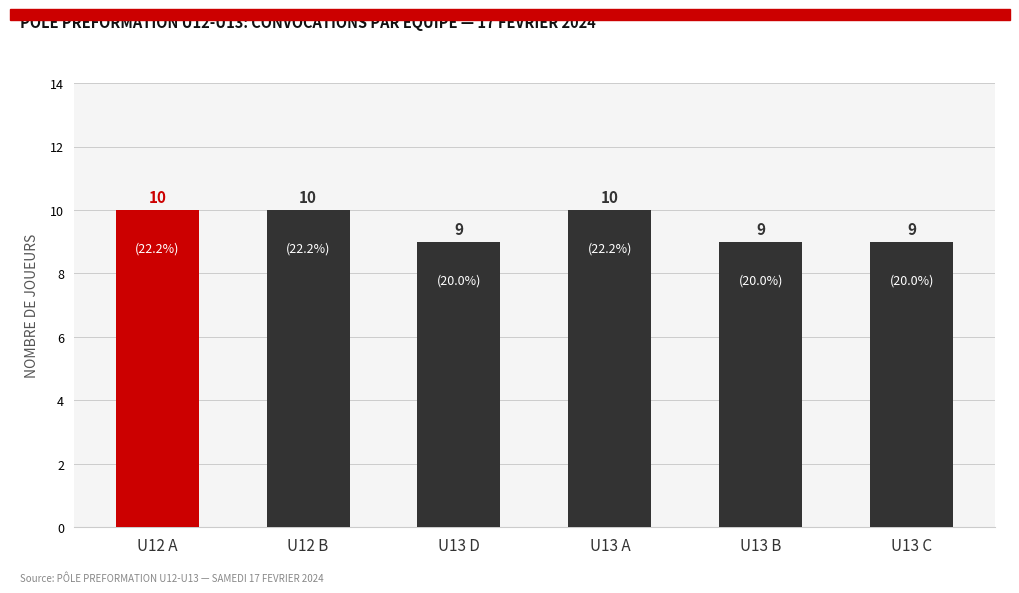

What is the smallest value displayed?

9